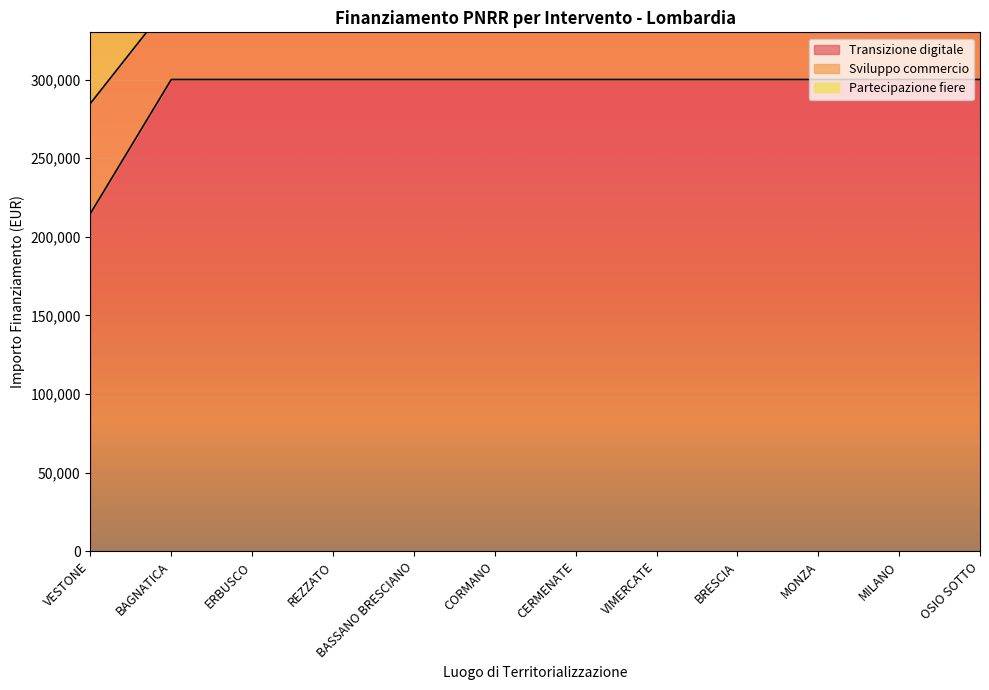

True or false: Transizione digitale and Sviluppo commercio intersect in this chart.

False